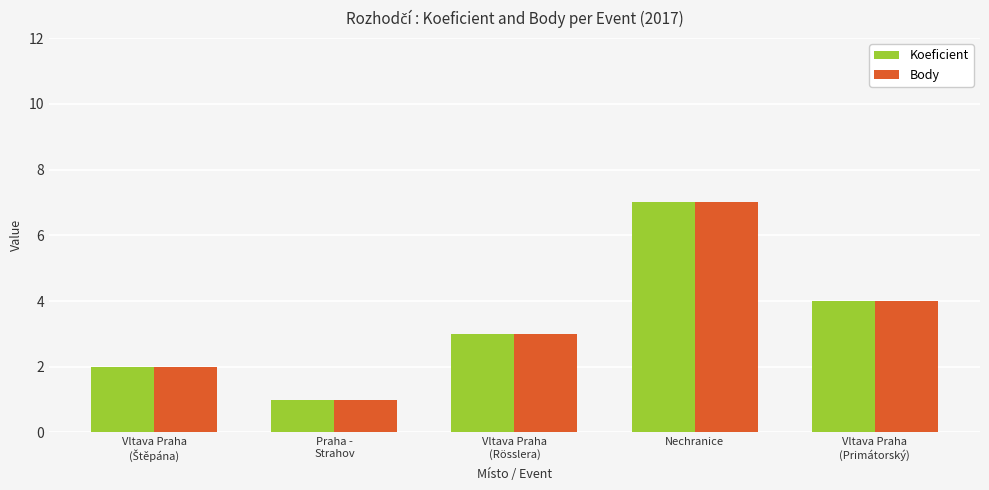

What is the difference between the maximum and minimum values in the Koeficient series?

6